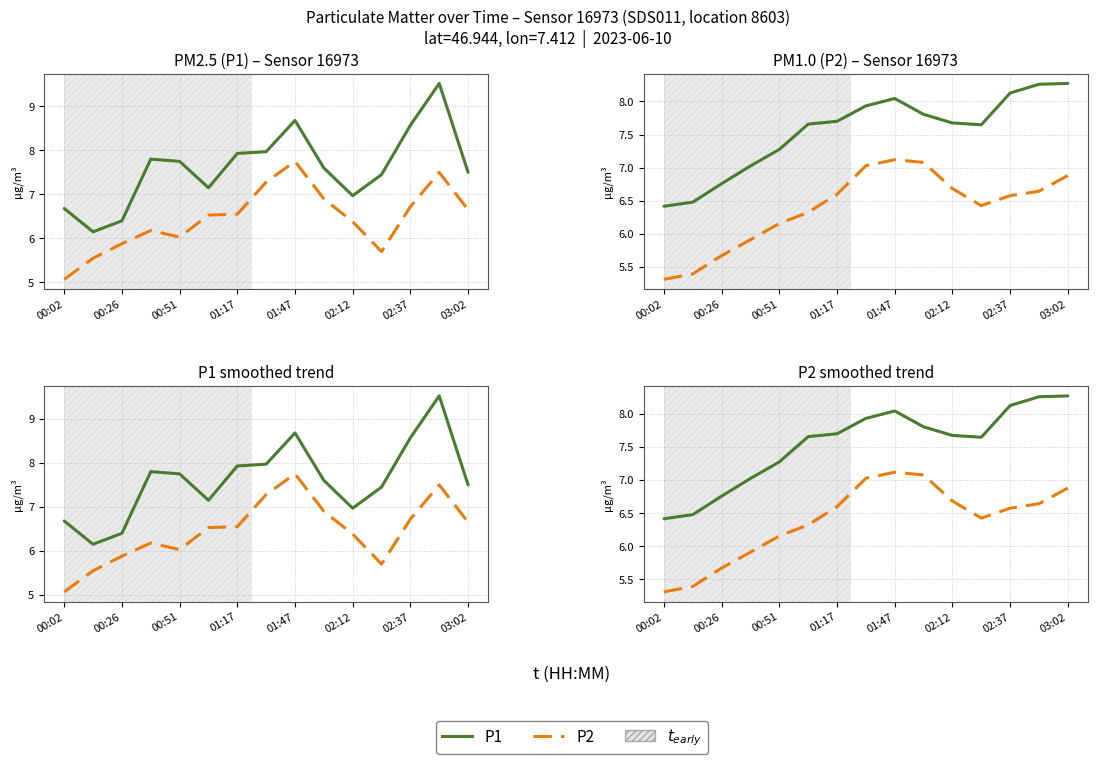

How many lines are shown in the chart?

2